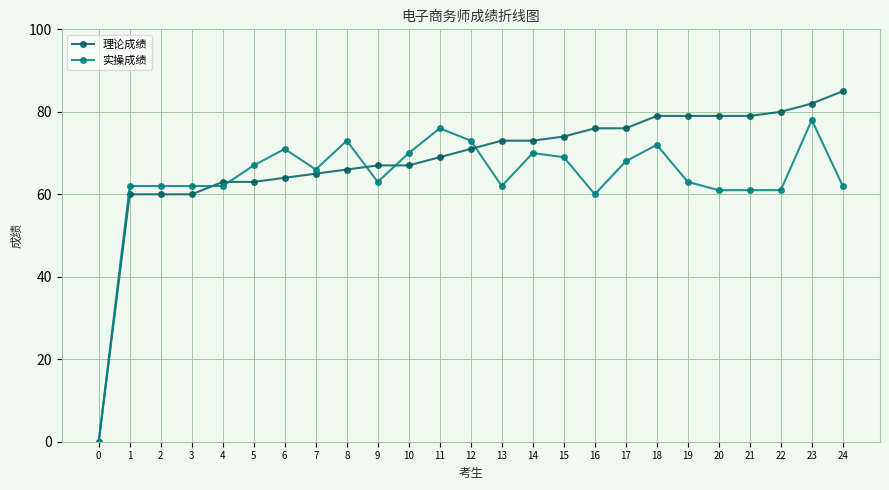

What is the greatest value displayed?

85